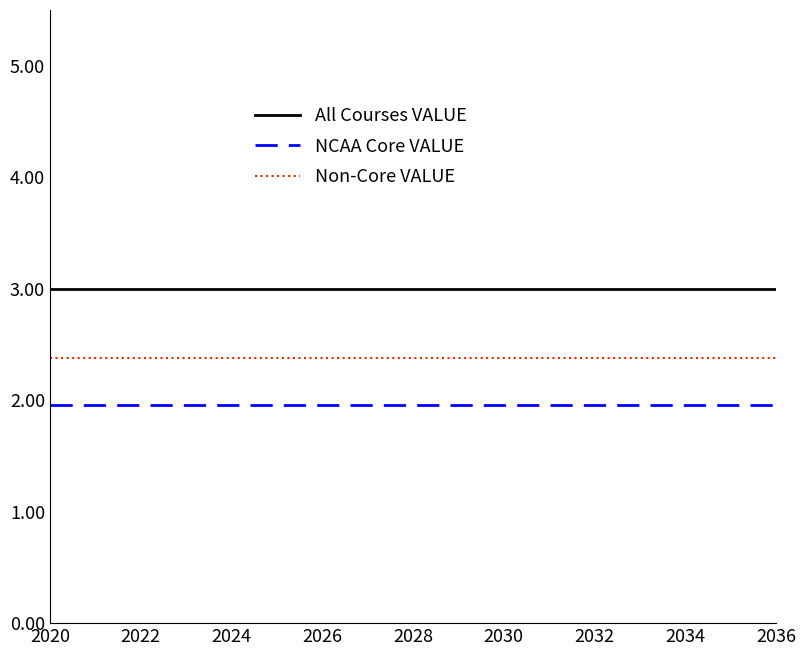

What is the spread (max minus min) of values at 2036?

1.0